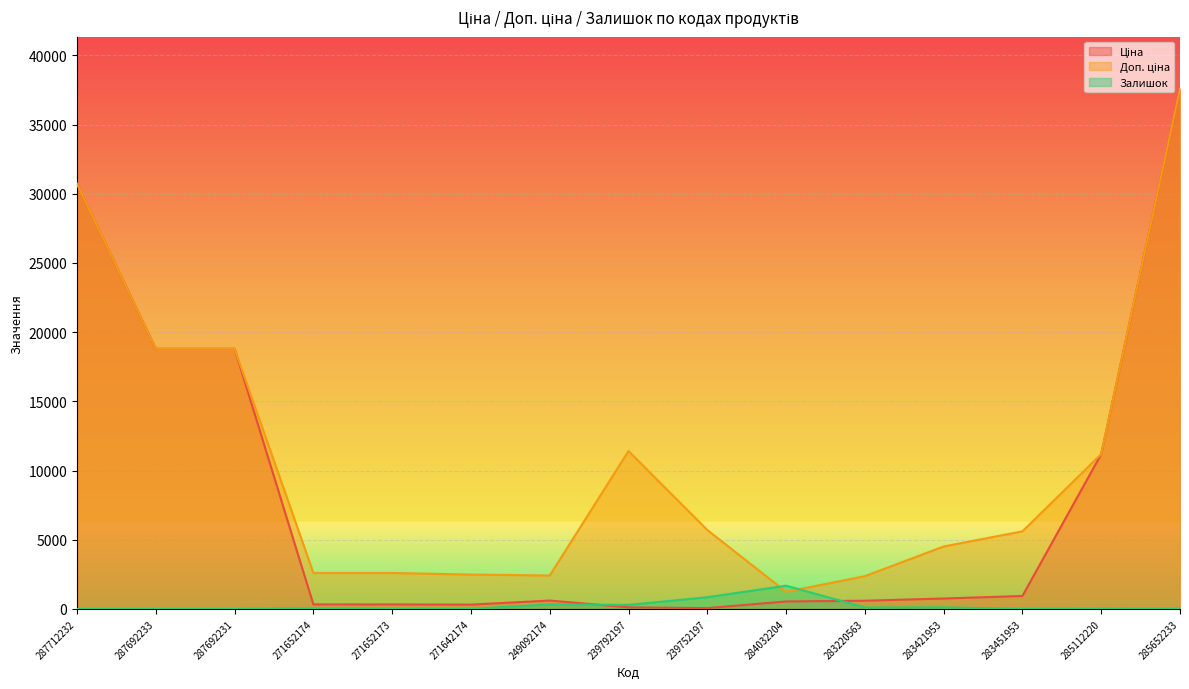

The value of Доп. ціна at 239792197 is 11410.0. True or false?

True